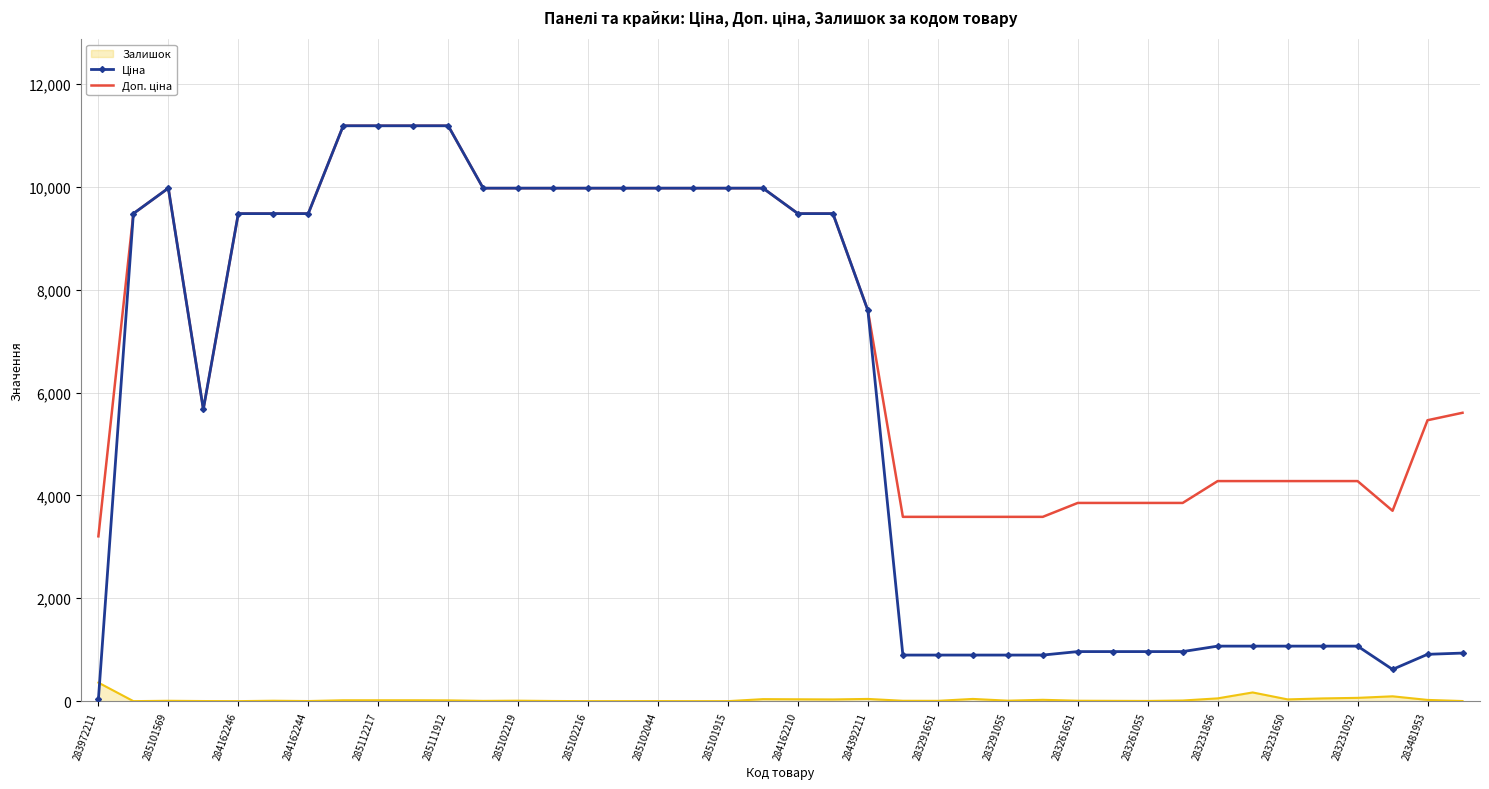

What is the maximum value shown in the chart?

11188.2